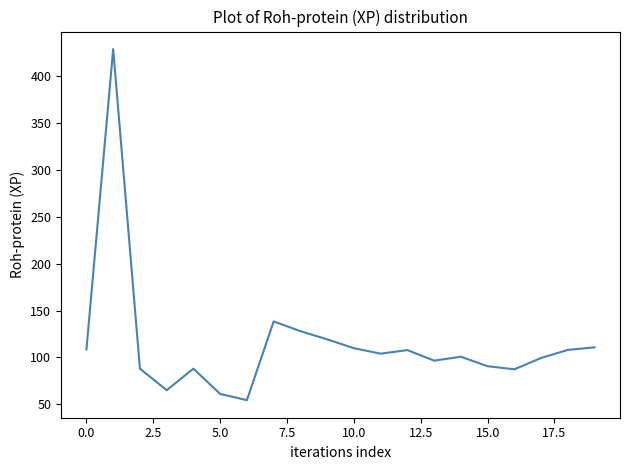

What is the difference between the maximum and minimum values?

374.6